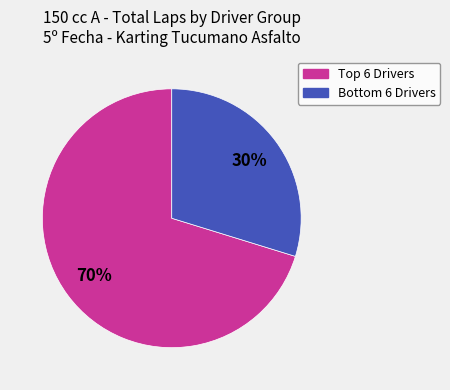

Does any single category account for the majority?

Yes